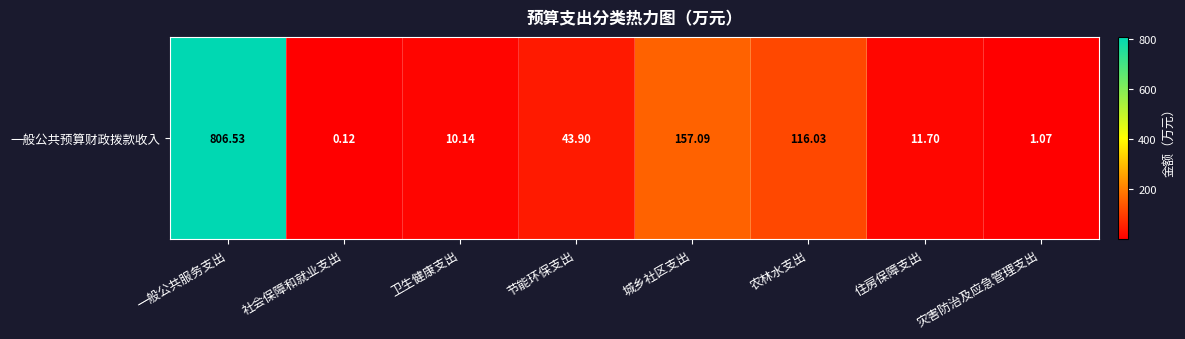

Reading right to left, transcribe all the data shown in this chart.

灾害防治及应急管理支出=1.1	住房保障支出=11.7	农林水支出=116.0	城乡社区支出=157.1	节能环保支出=43.9	卫生健康支出=10.1	社会保障和就业支出=0.1	一般公共服务支出=806.5